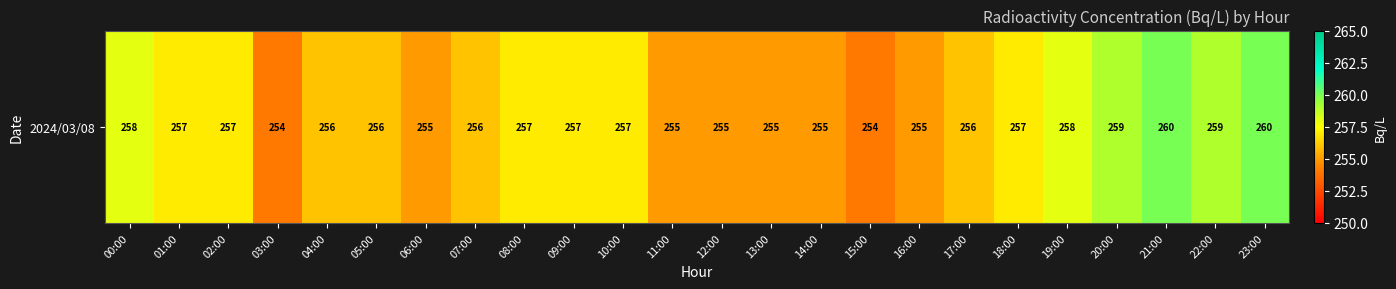

What is the greatest value displayed?

260